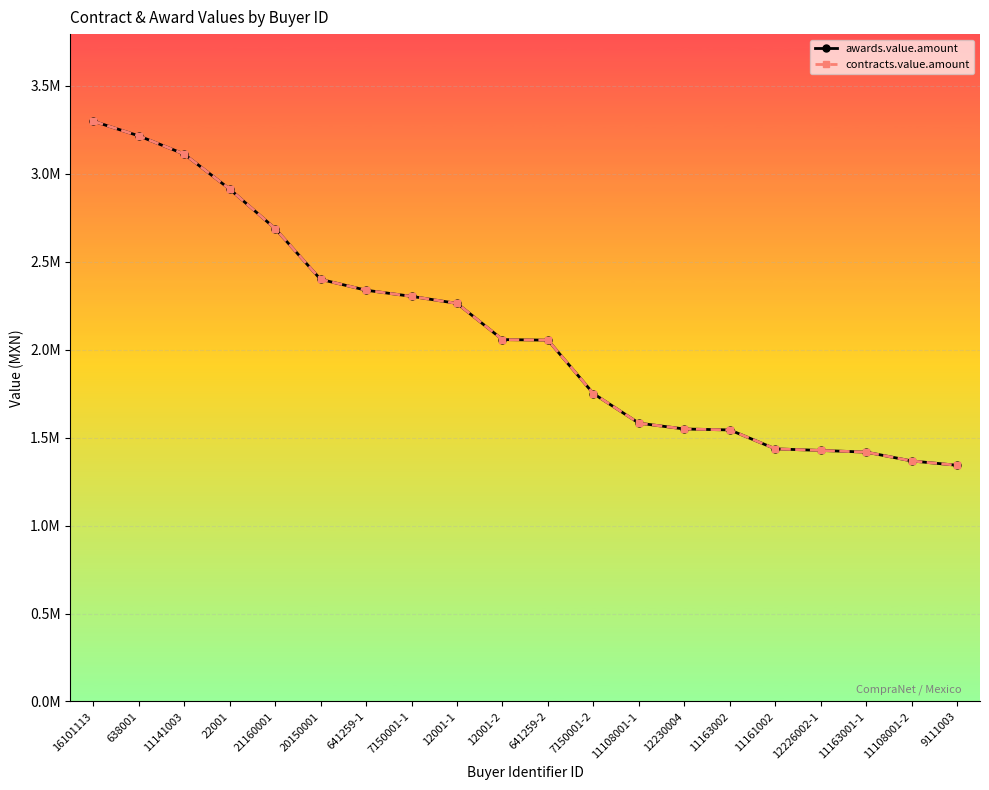

Does the chart have visible grid lines?

Yes